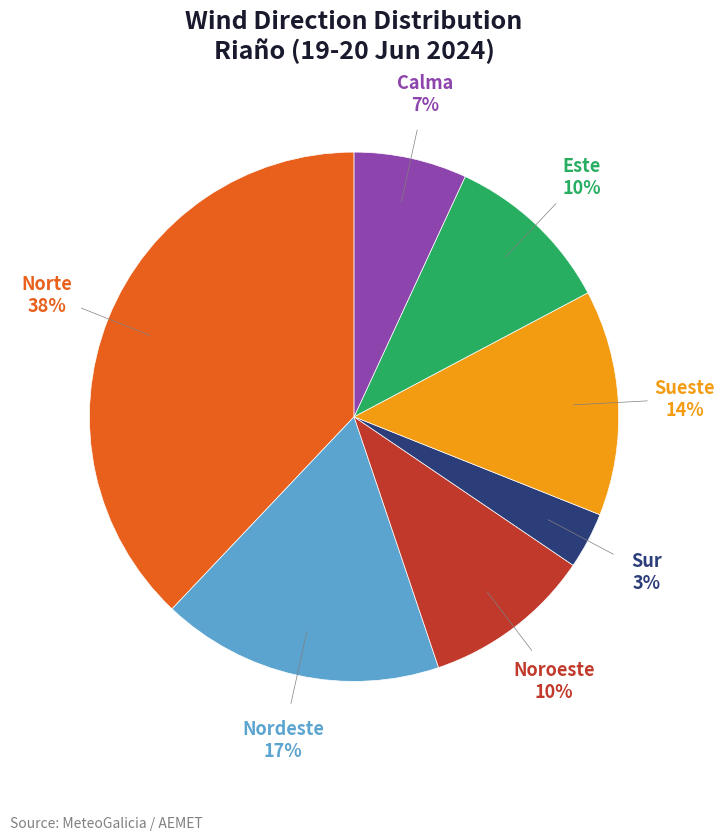

Count the number of slices in the pie.

7